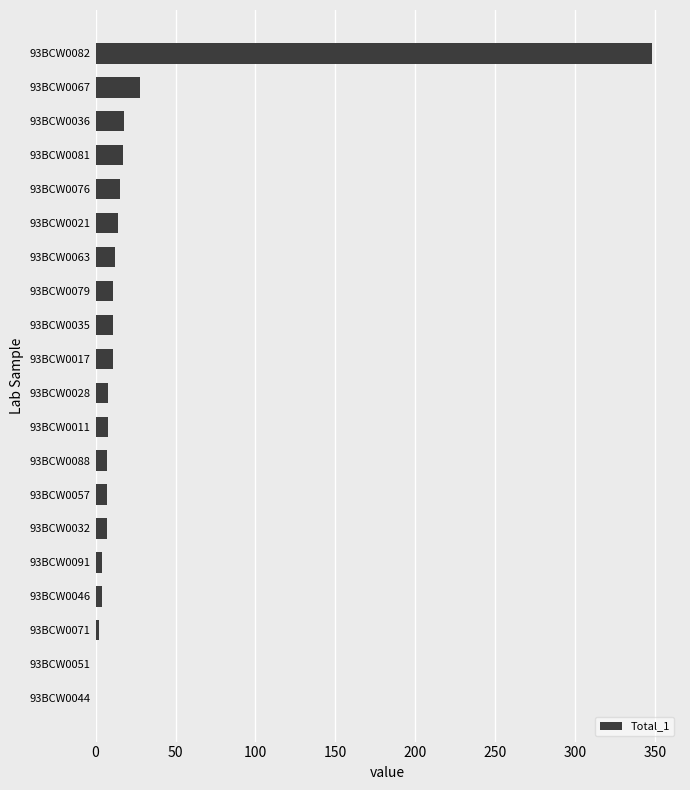

Is it true that the value at 93BCW0051 is 200?

False